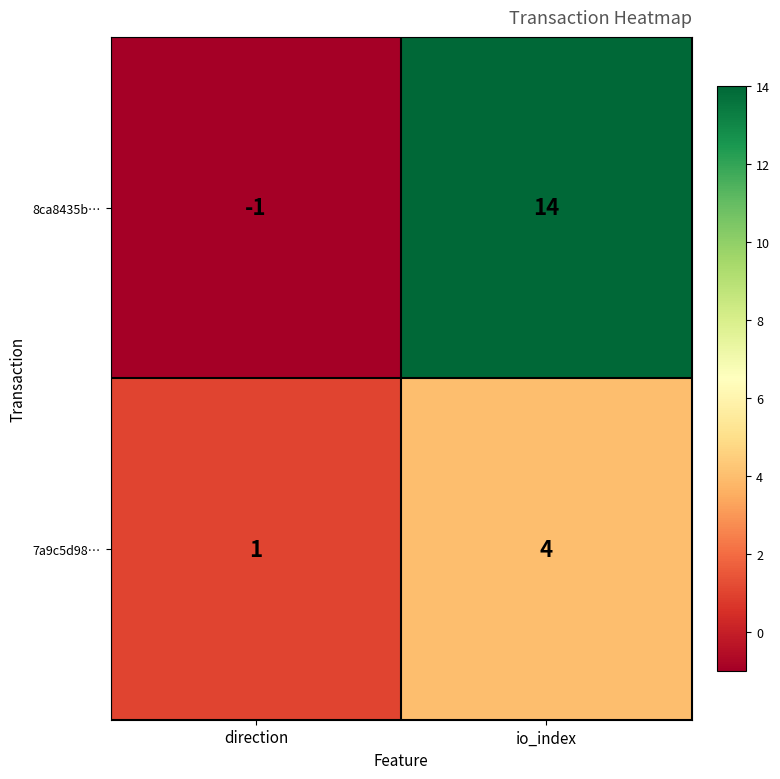

What is the maximum value shown in the chart?

14